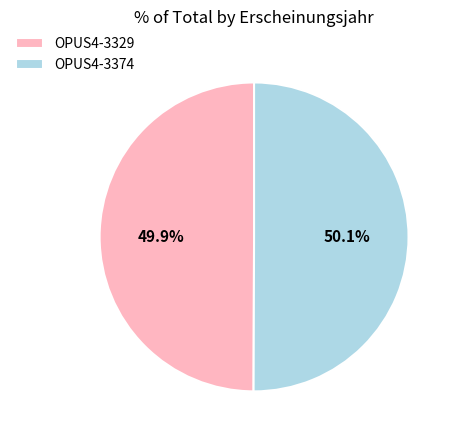

To the nearest percent, what portion does OPUS4-3374 represent?

50%